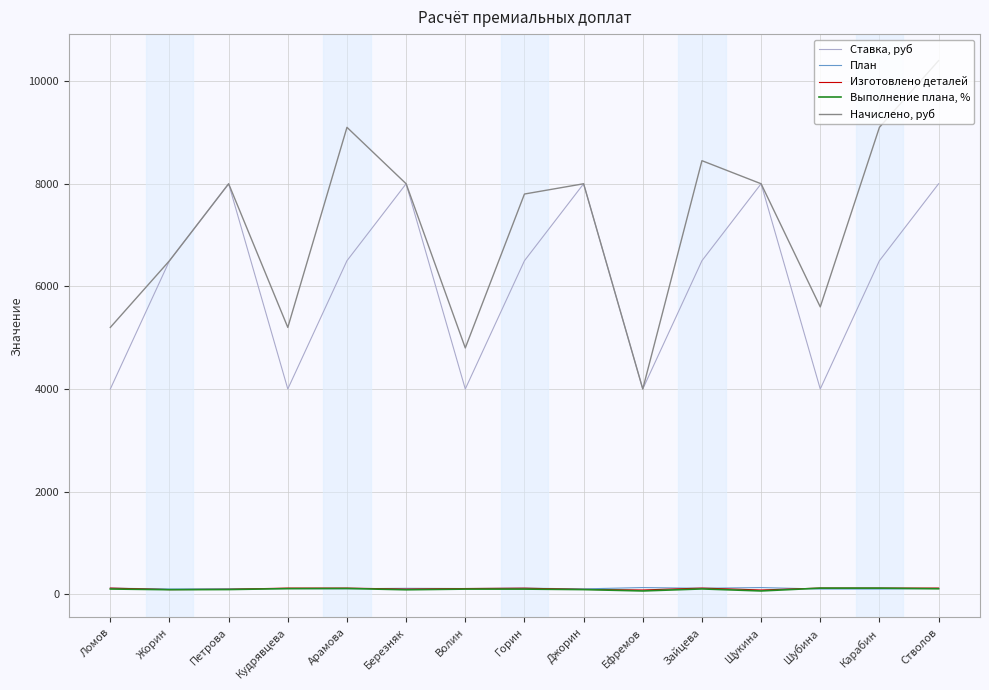

The value of Начислено, руб at Арамова is 9100.0. True or false?

True